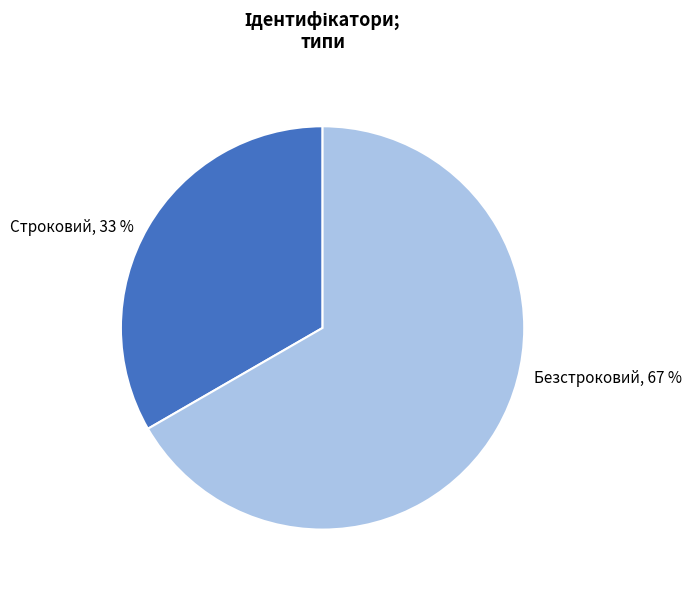

Approximately how many times larger is the value at Строковий compared to Безстроковий?

0.5